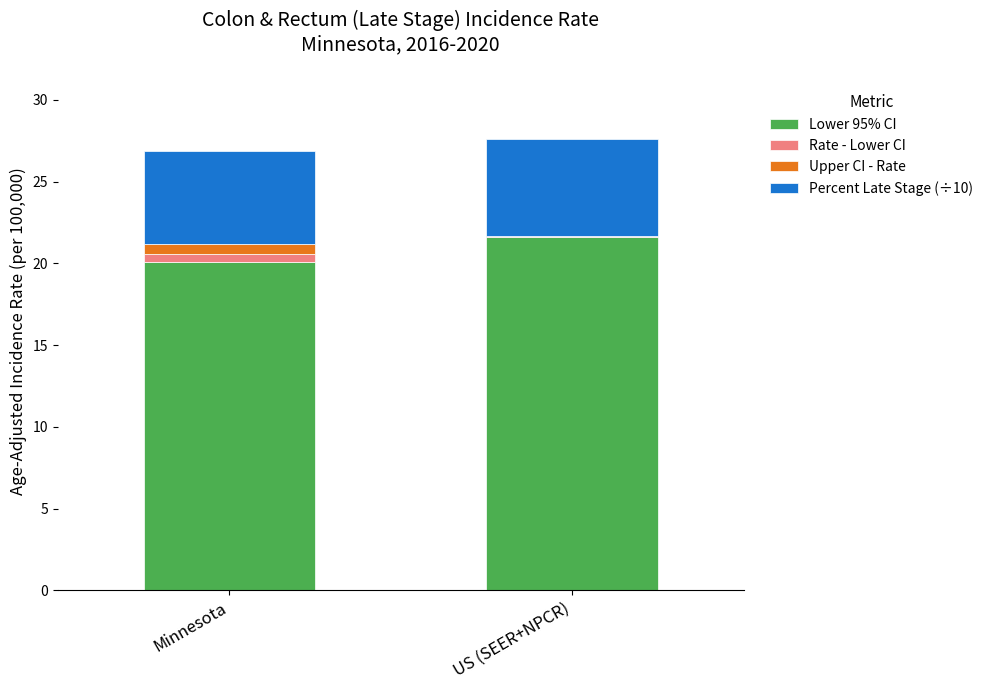

Reading left to right, list the values for the Lower 95% CI series.

Minnesota=20.1	US (SEER+NPCR)=21.6